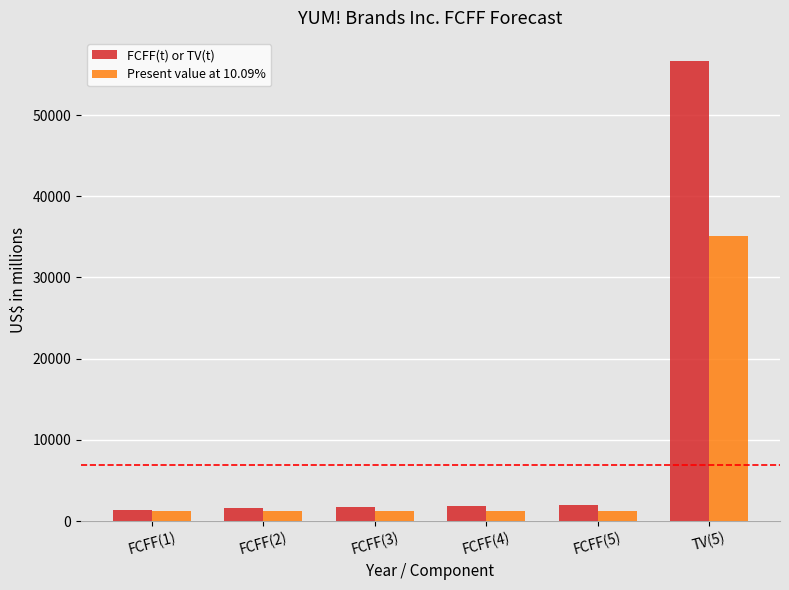

What position from the right is FCFF(1)?

6